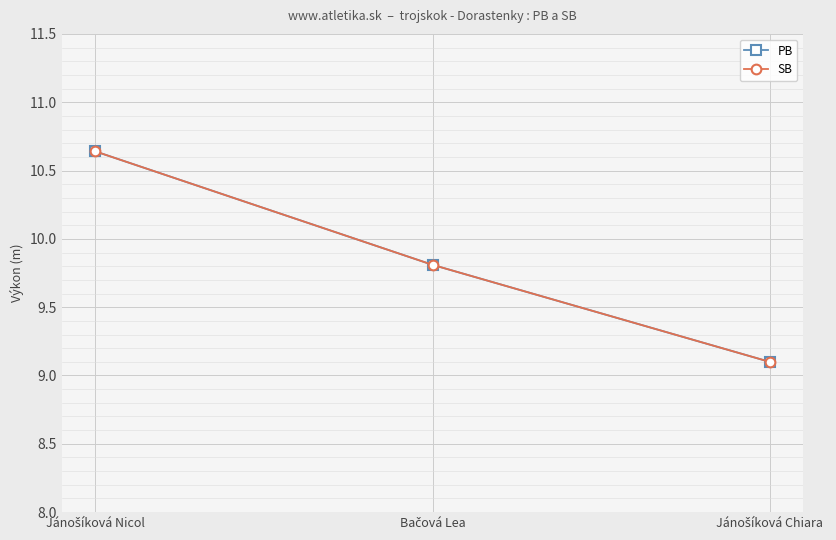

True or false: SB has a value of 6.7 at Jánošíková Nicol.

False